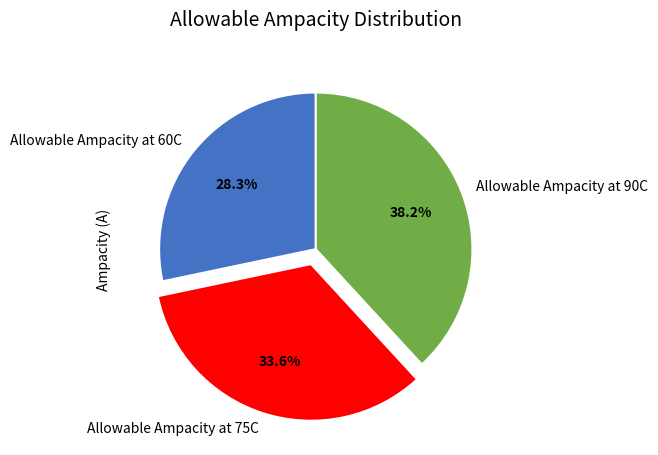

Does Allowable Ampacity at 60C represent more than half of the total?

No